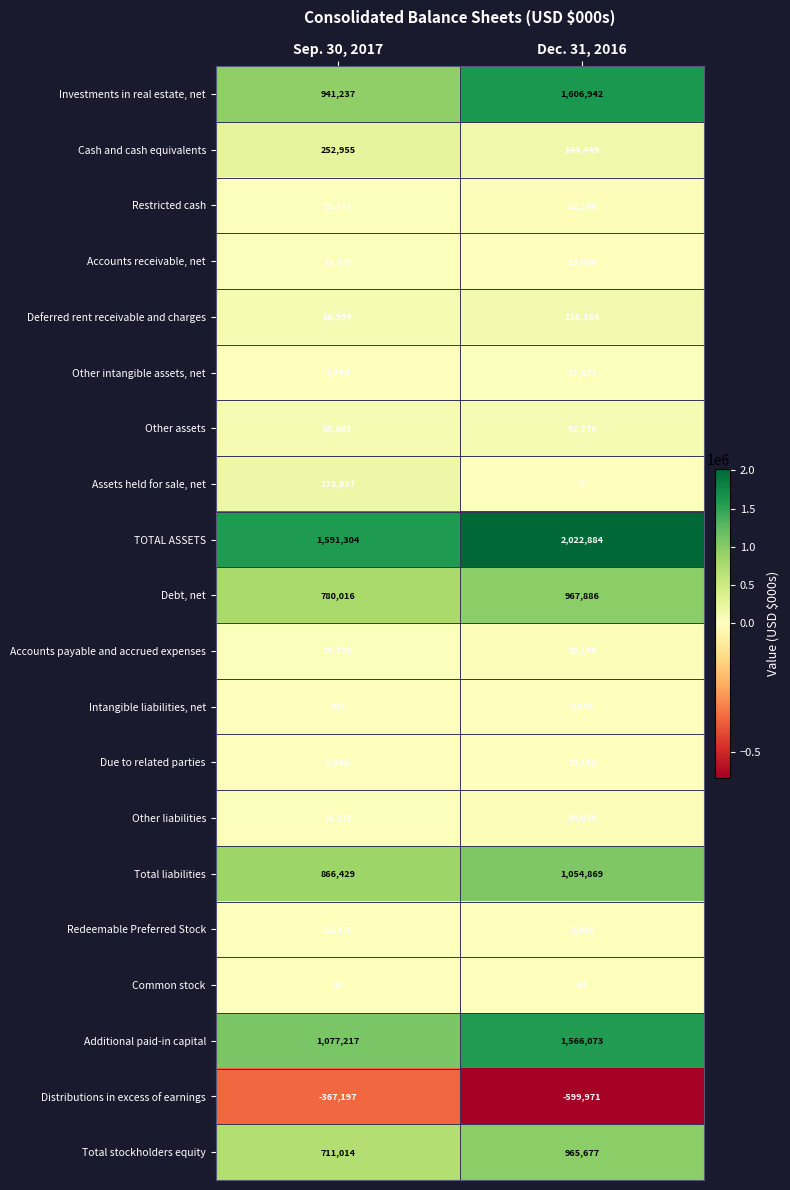

How many data points does each series have?

2